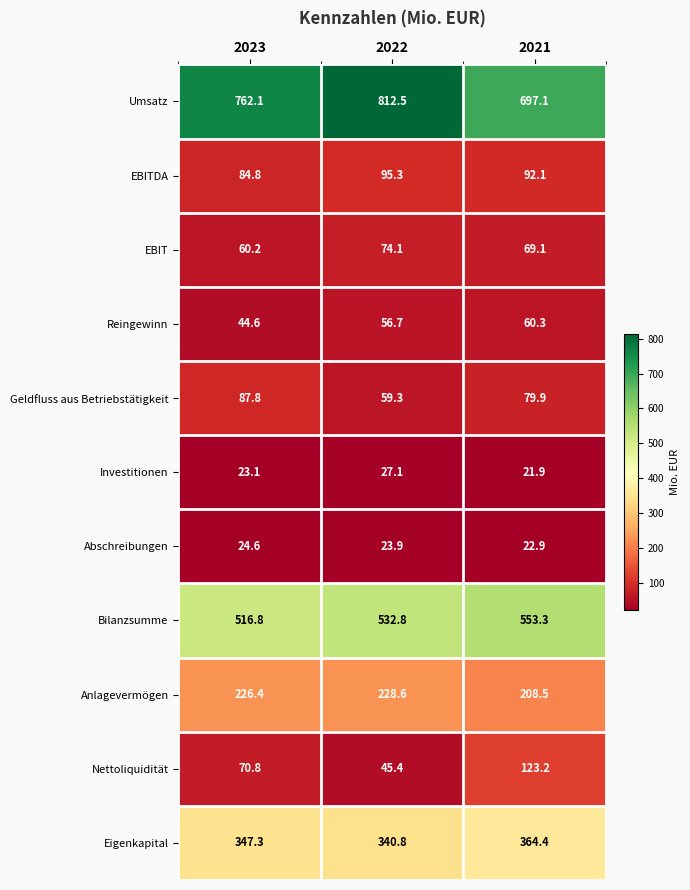

What is the approximate value of Abschreibungen at 2021?

22.9